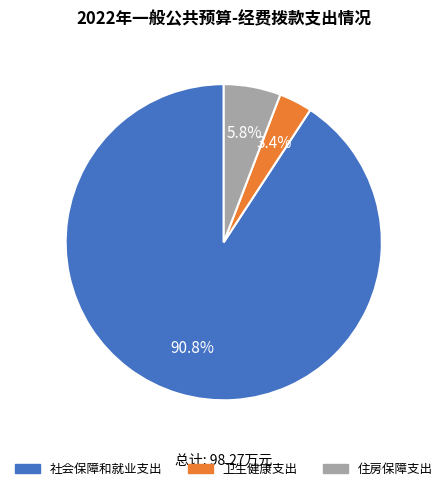

Count the number of slices in the pie.

3